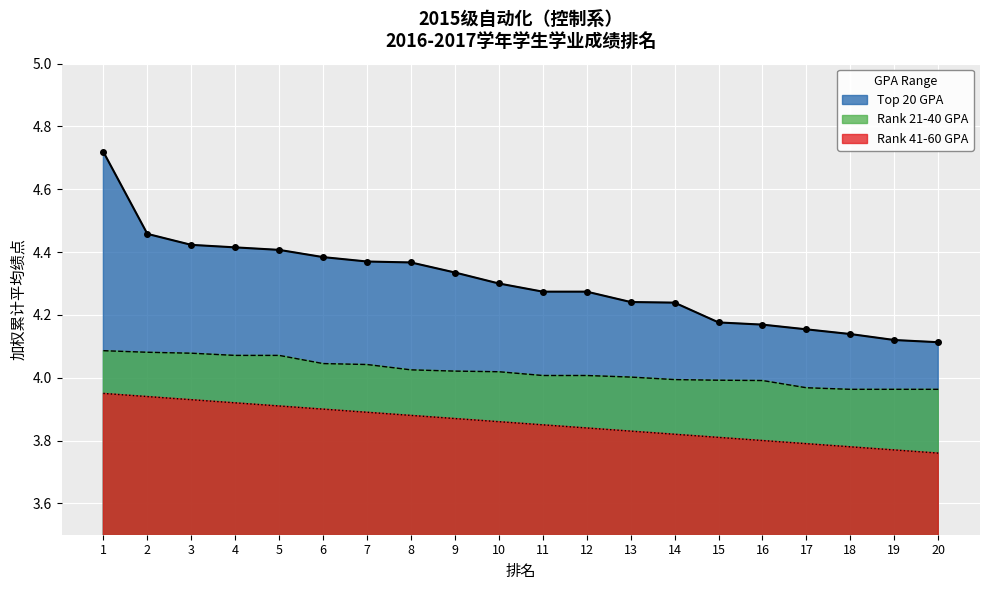

At which label is the value closest to 4?

20